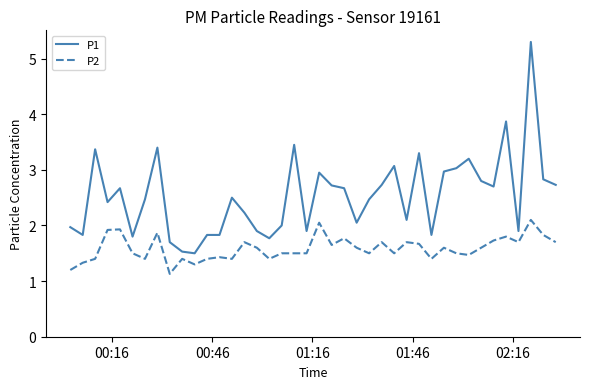

List the series in order of their overall mean, highest first.

P1, P2